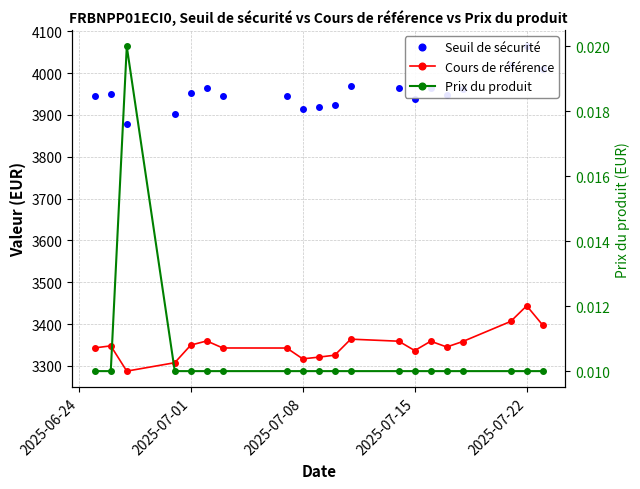

What is the average value of the Cours de référence series?

3350.8